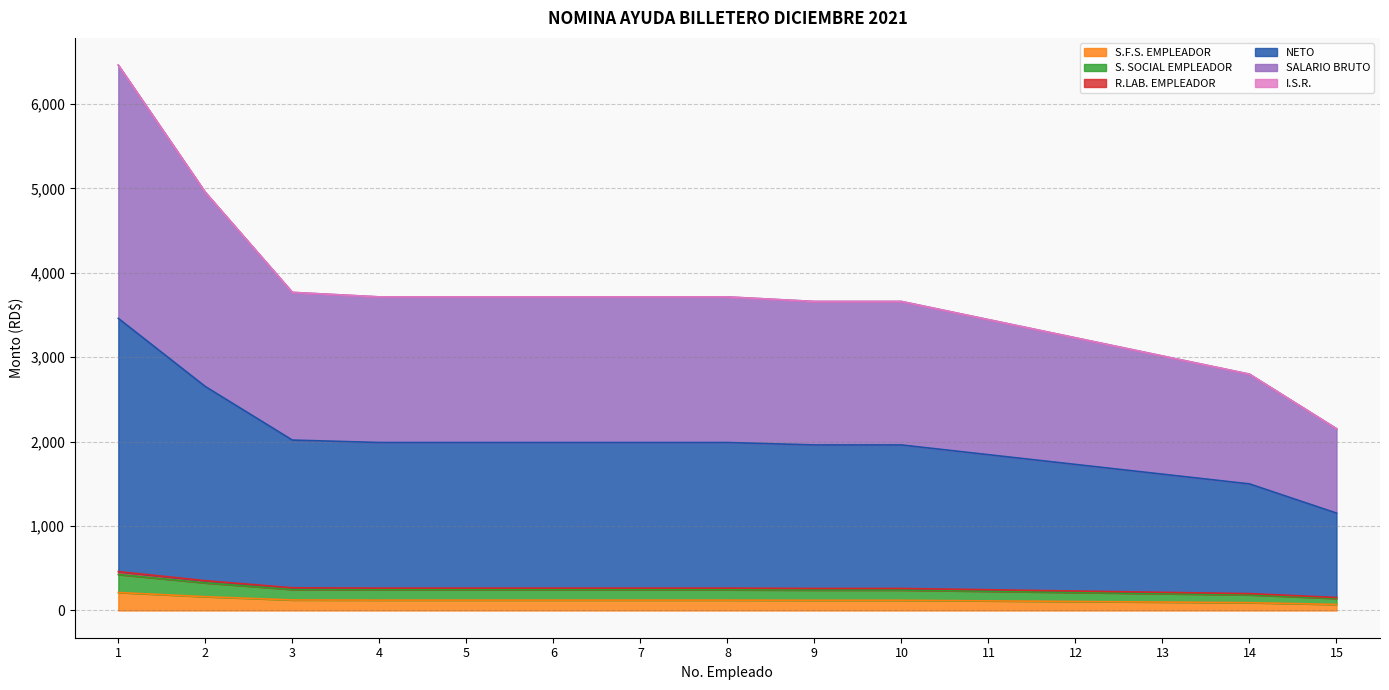

The value of SALARIO BRUTO at 8 is 3714.6. True or false?

True